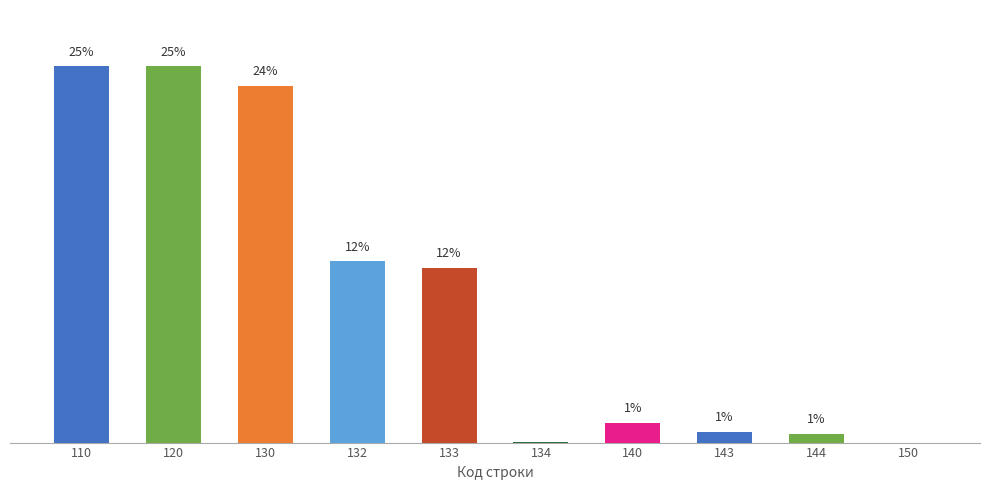

What is the difference between the second highest and second lowest values?

25.0